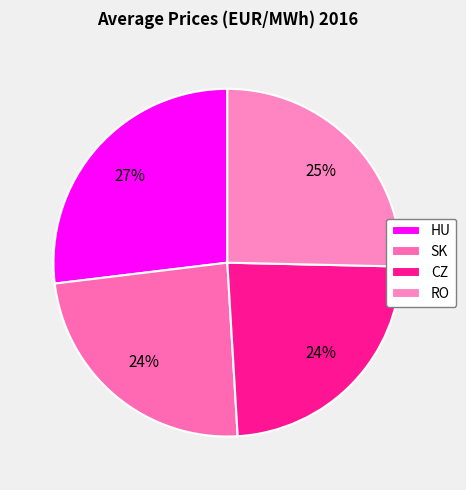

To the nearest percent, what portion does SK represent?

24%